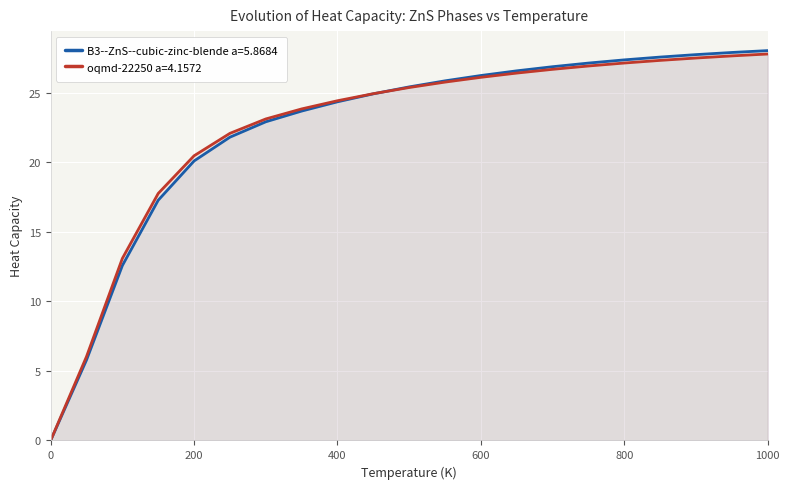

Between which two adjacent categories do oqmd-22250 a=4.1572 and B3--ZnS--cubic-zinc-blende a=5.8684 first intersect?

450.0 and 500.0